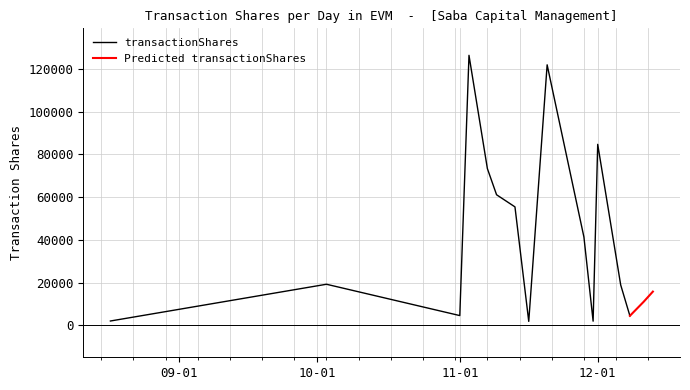

At which category does transactionShares reach its first local valley?

11-01